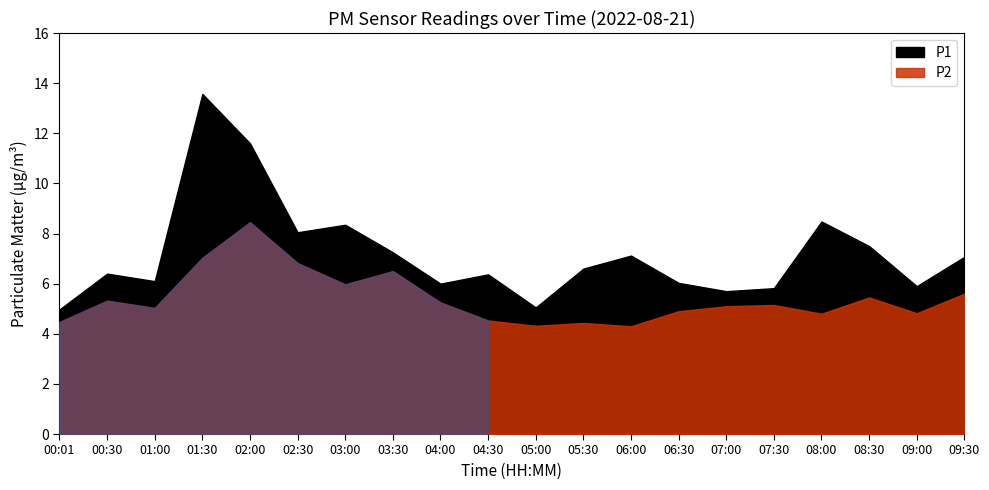

What is the total value across all series at 08:00?

13.3